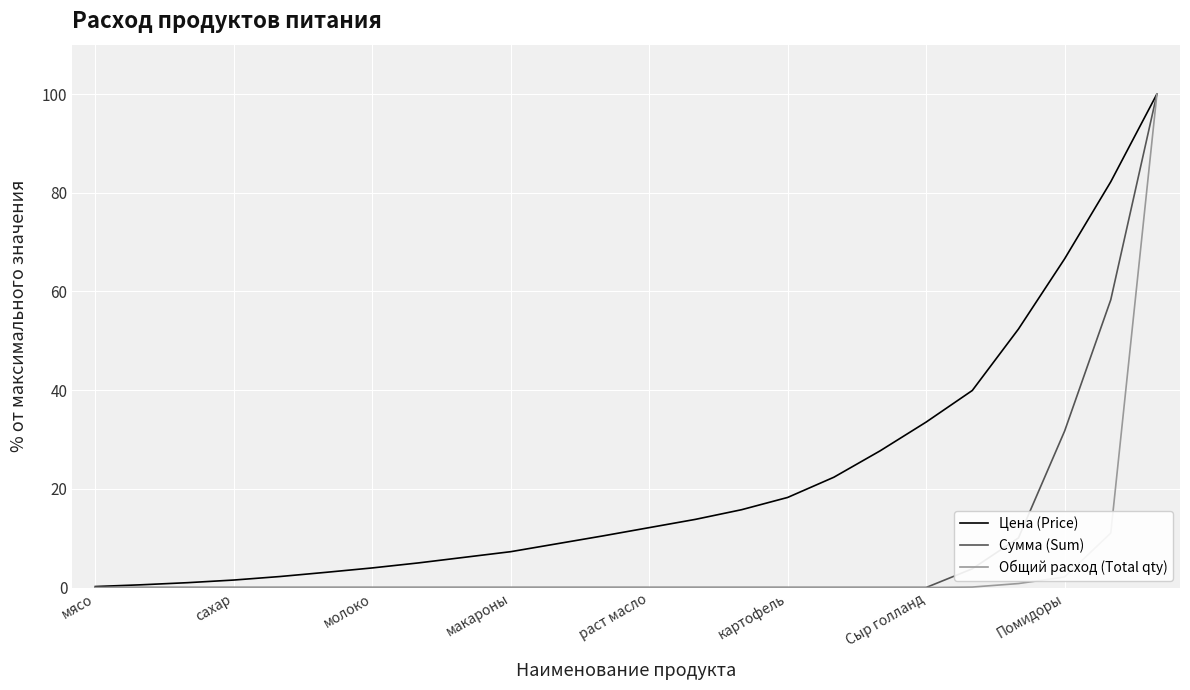

What is the maximum value for Общий расход (Total qty)?

100.0